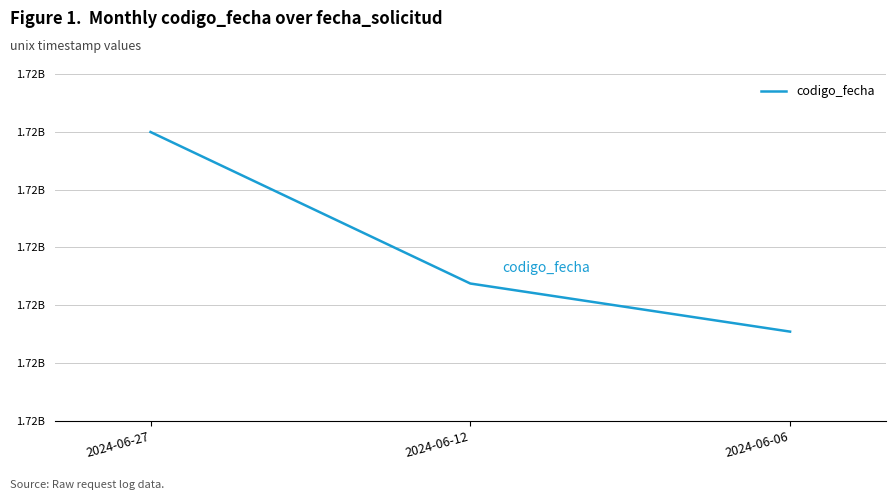

Is this an area chart (filled region under the line)?

No